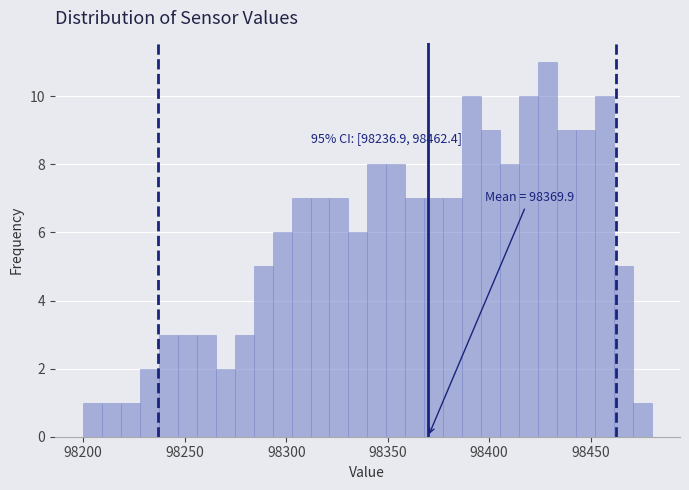

Around what value on the x-axis is the tallest bar? Give the approximate position of its centre, as read against the axis.

98430